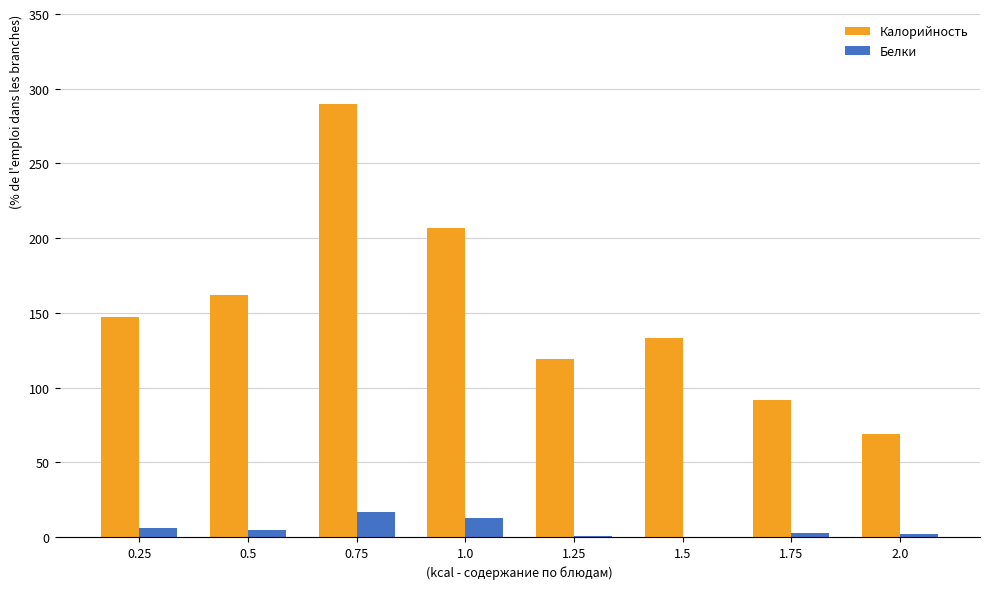

At which category is the sum across all series the highest?

0.75